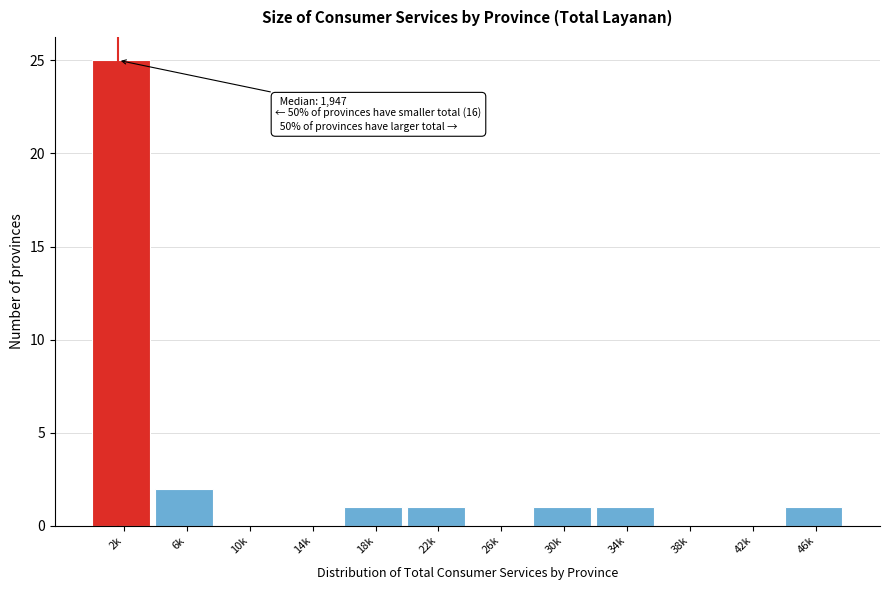

Between 18k and 10k, which is larger?

18k